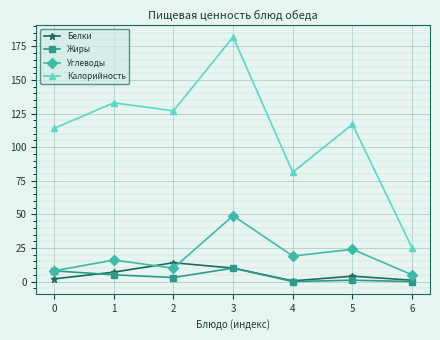

True or false: Калорийность has more than 2 interior local peaks.

True